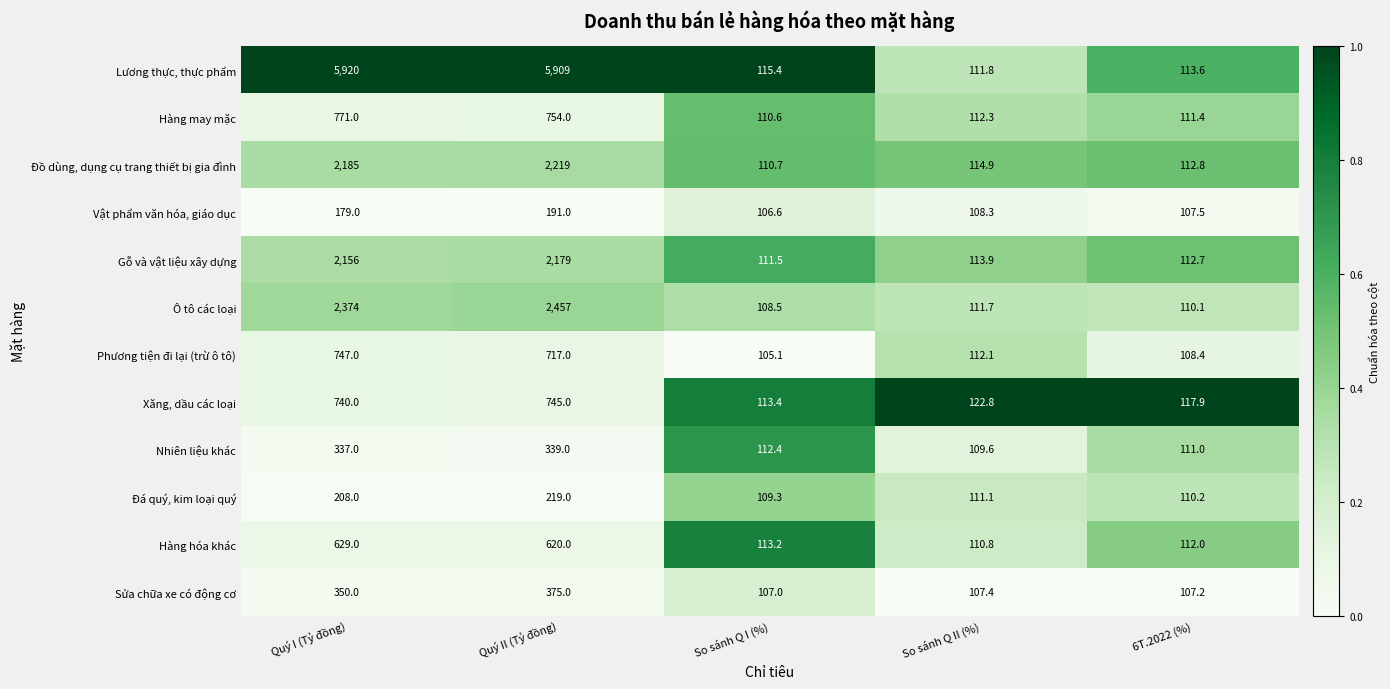

What is the total value across all series at So sánh Q I (%)?

1323.7